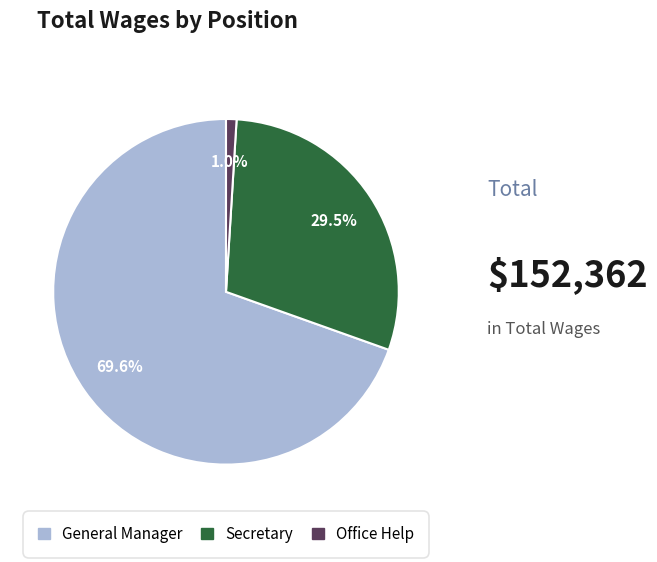

What is the smallest slice in the pie chart?

Office Help